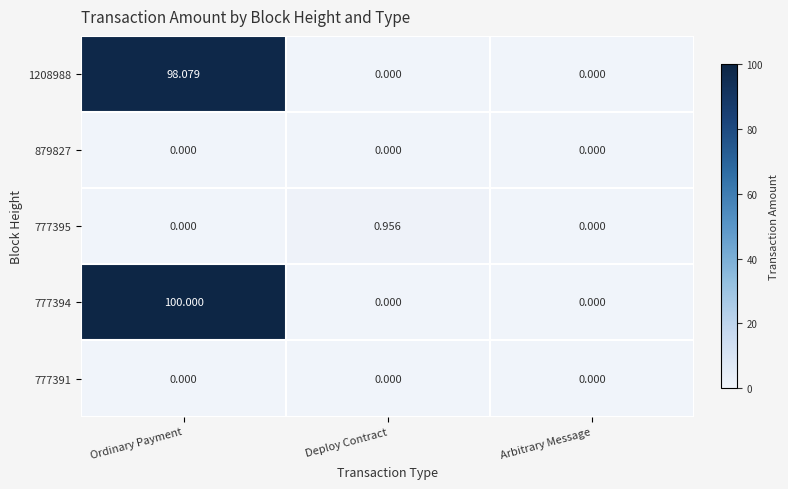

Is the value of 777394 at Ordinary Payment greater than the value of 777395 at Ordinary Payment?

Yes